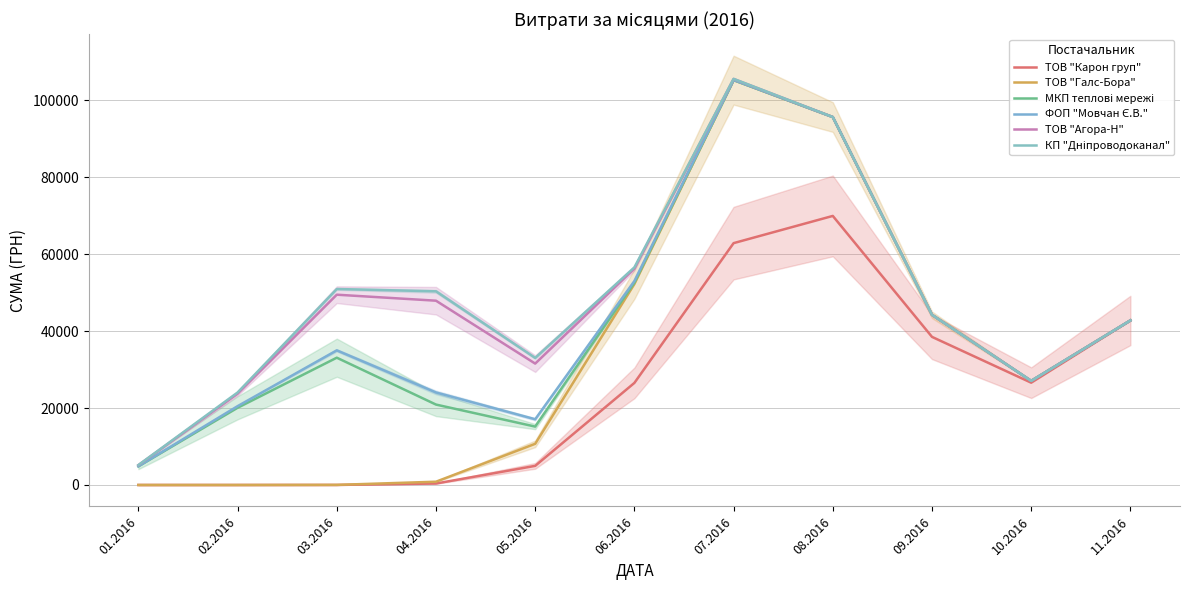

Rank the series by their maximum value, from lowest to highest.

ТОВ "Карон груп", ТОВ "Галс-Бора", МКП теплові мережі, ФОП "Мовчан Є.В.", ТОВ "Агора-Н", КП "Дніпроводоканал"